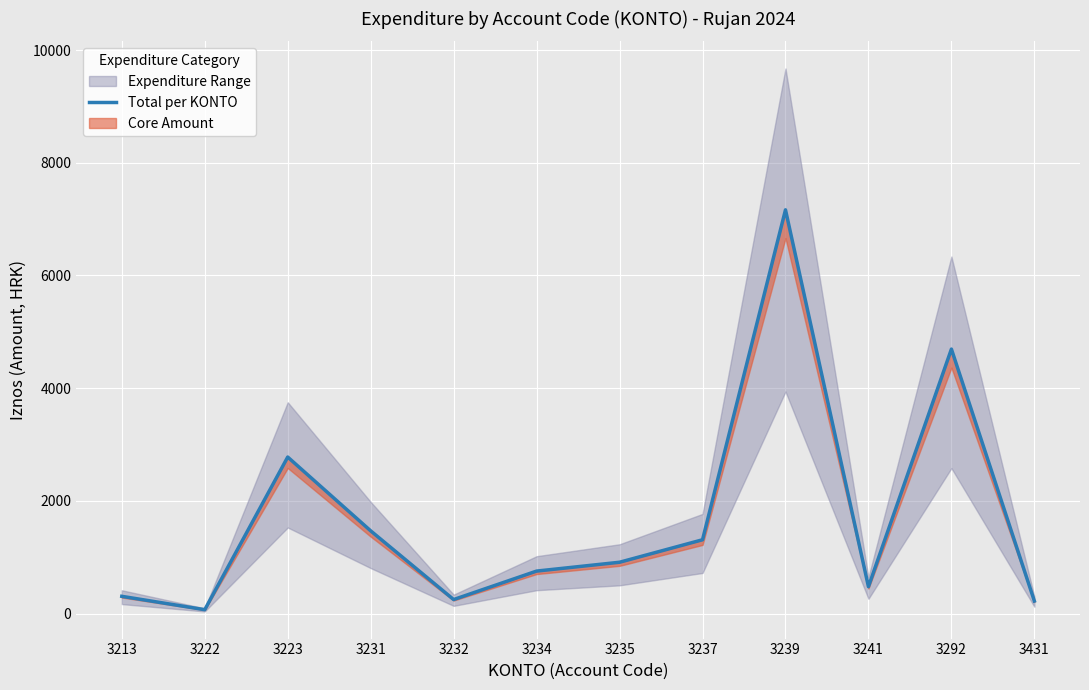

Does the chart display data point markers on the line(s)?

No